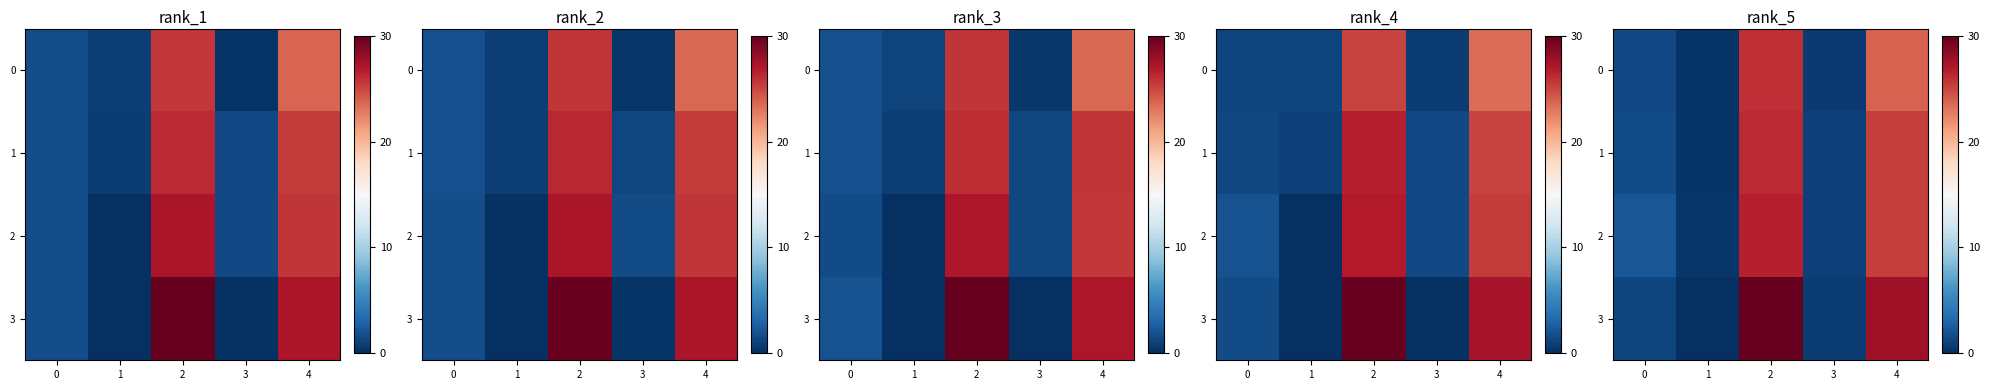

What is the sum of the row_3 values at 1 and 2?

30.0